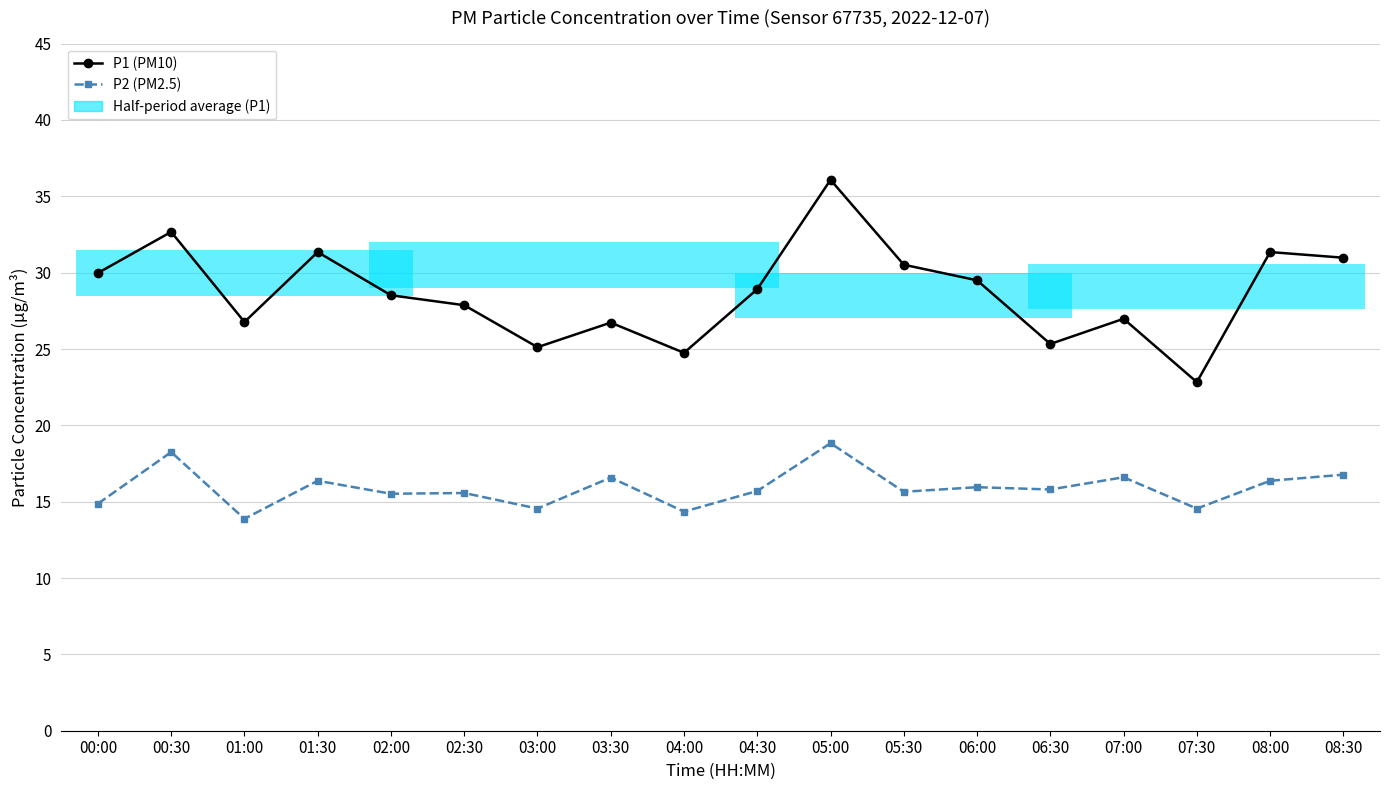

What position from the right is 03:30?

11